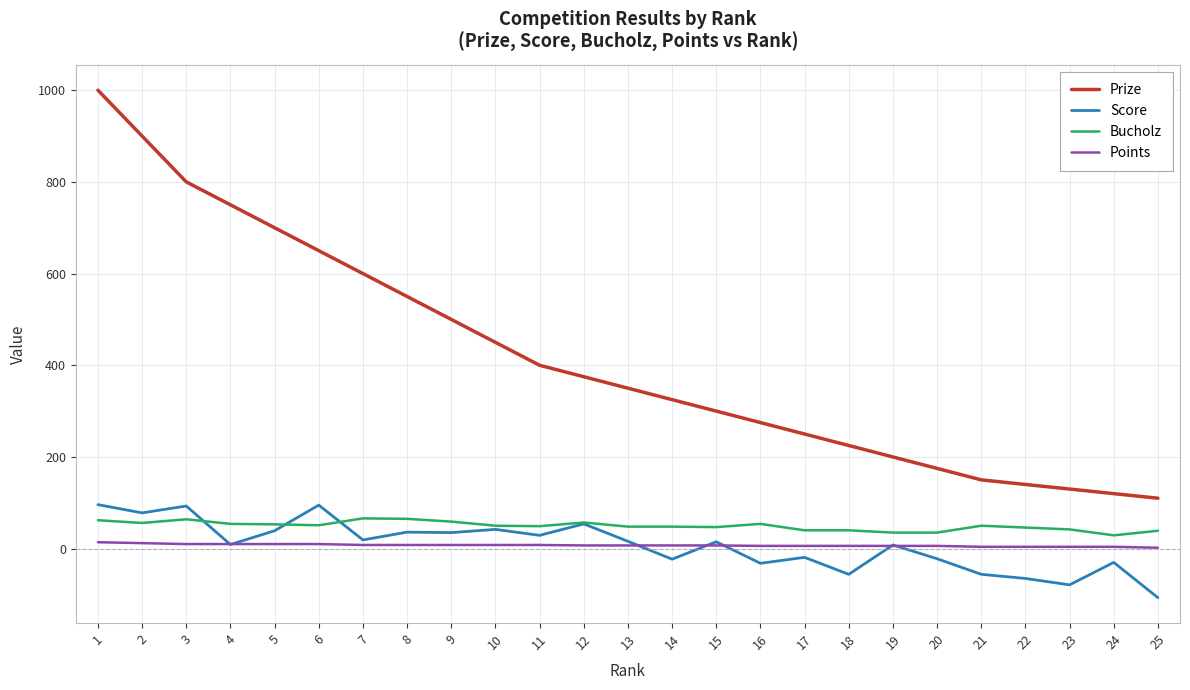

What is the lowest value of the Bucholz series?

29